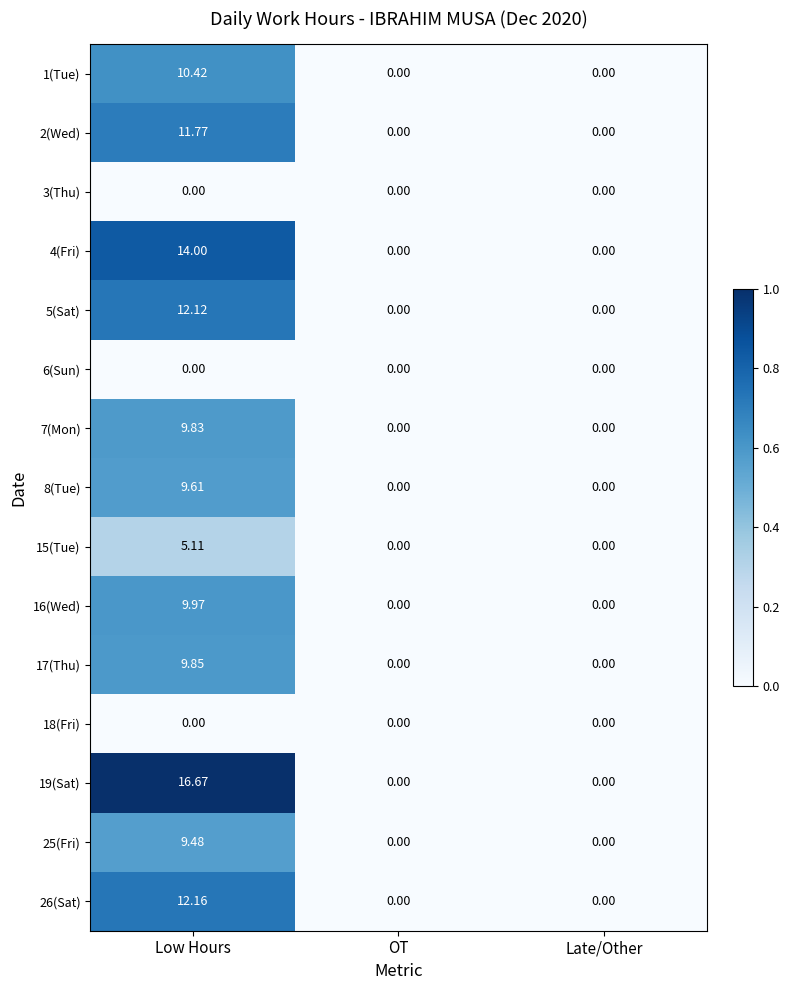

At which category does the chart reach its peak across all series?

Low Hours